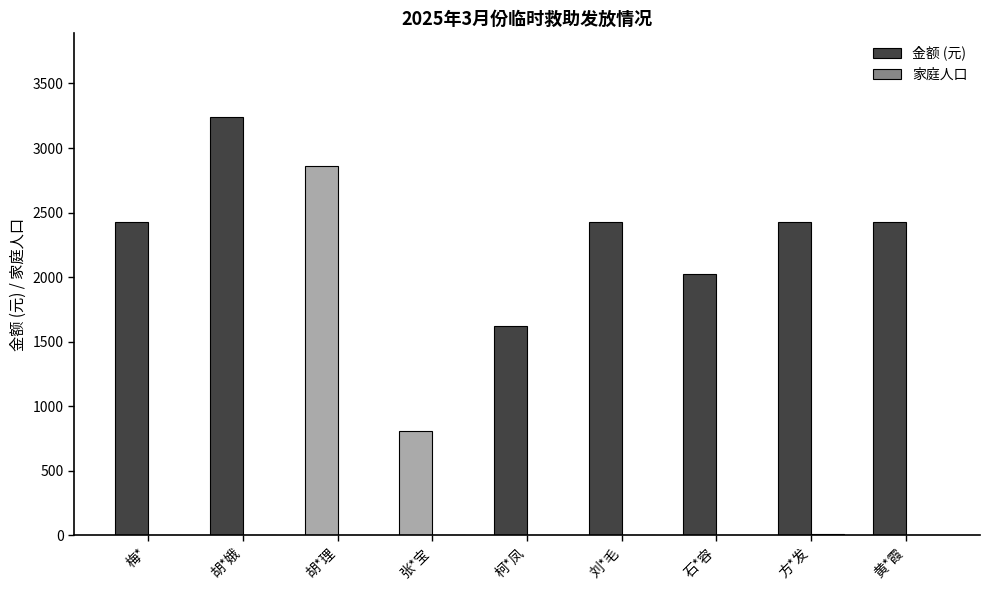

What is the greatest value displayed?

3240